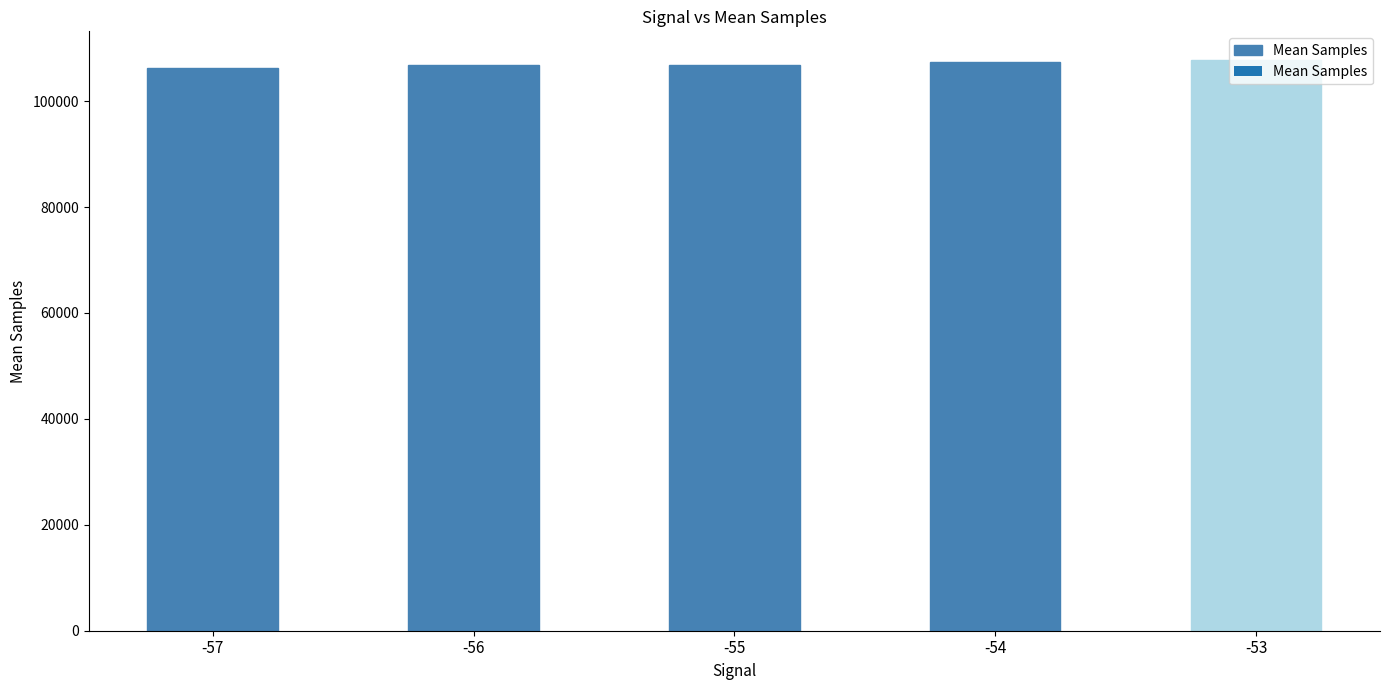

What is the difference between the second highest and minimum values?

1083